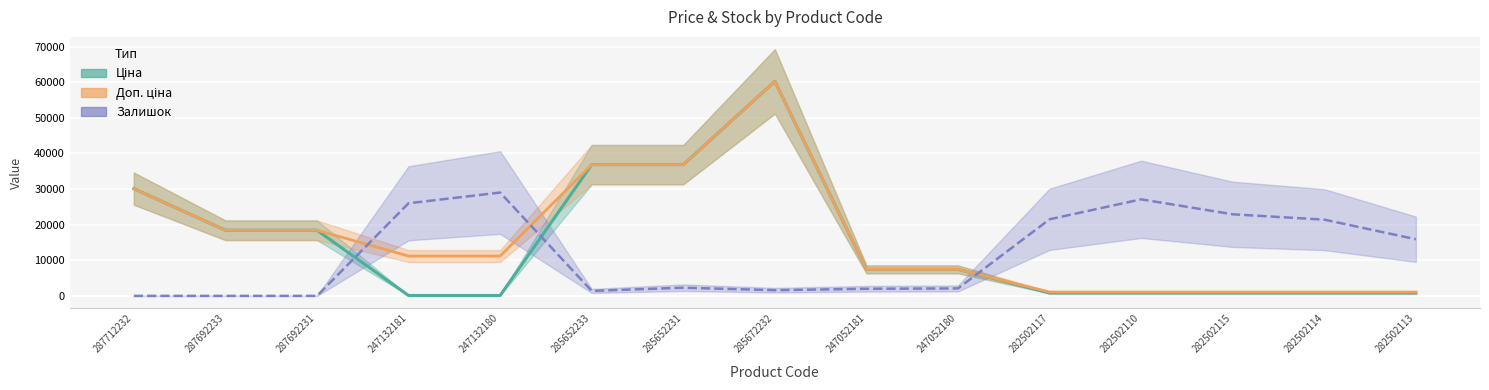

Between 287712232 and 247132180, which series saw the biggest shift?

Ціна